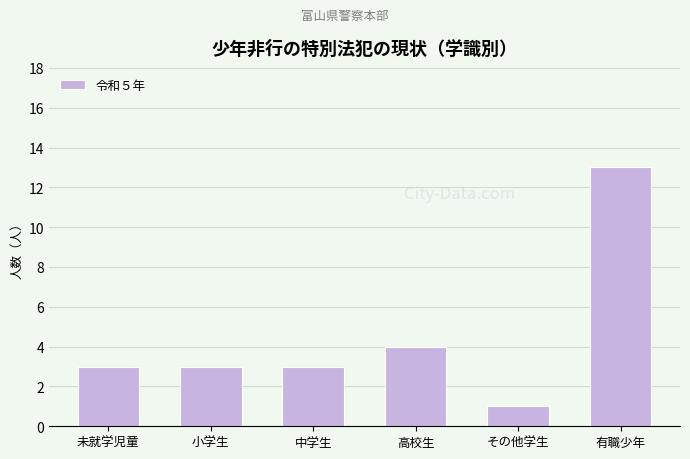

Is it true that the value at 小学生 is 3?

True